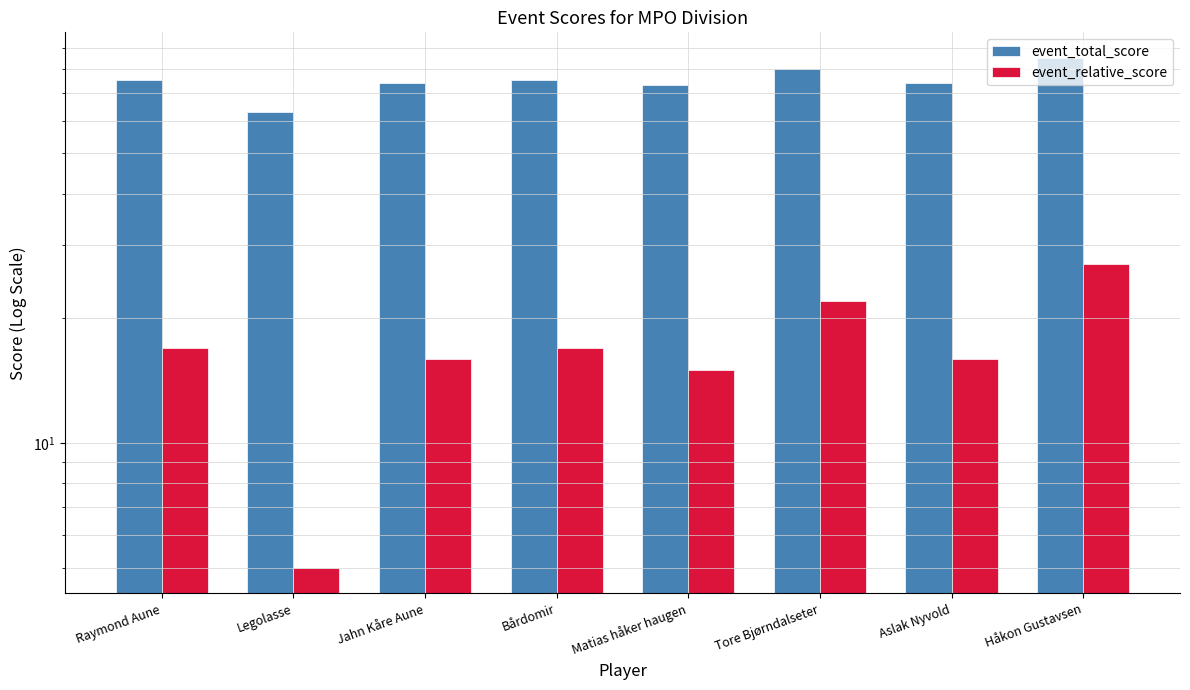

Is it true that event_total_score equals 75 at Bårdomir?

True